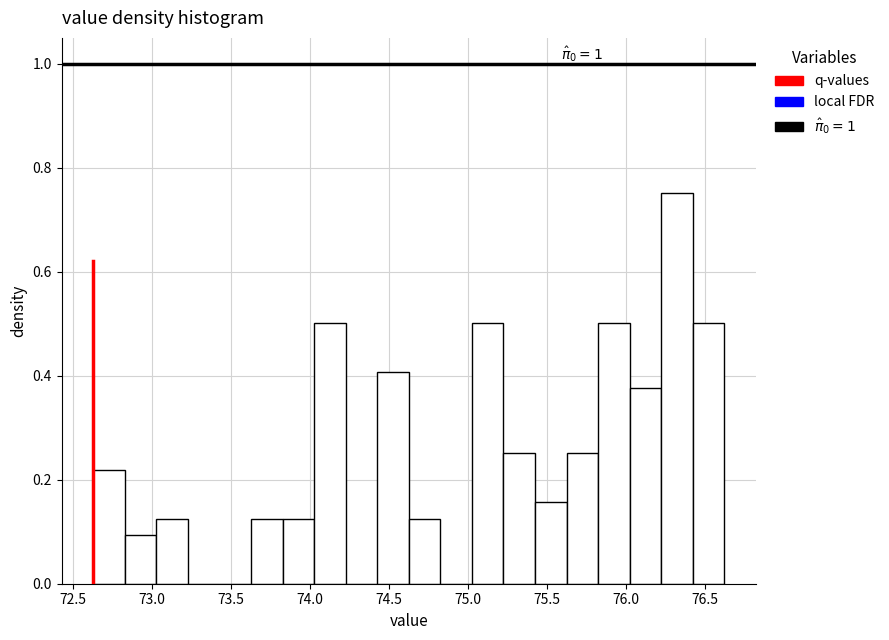

Read against the x-axis, roughly where is the centre of the tallest bar?

76.30